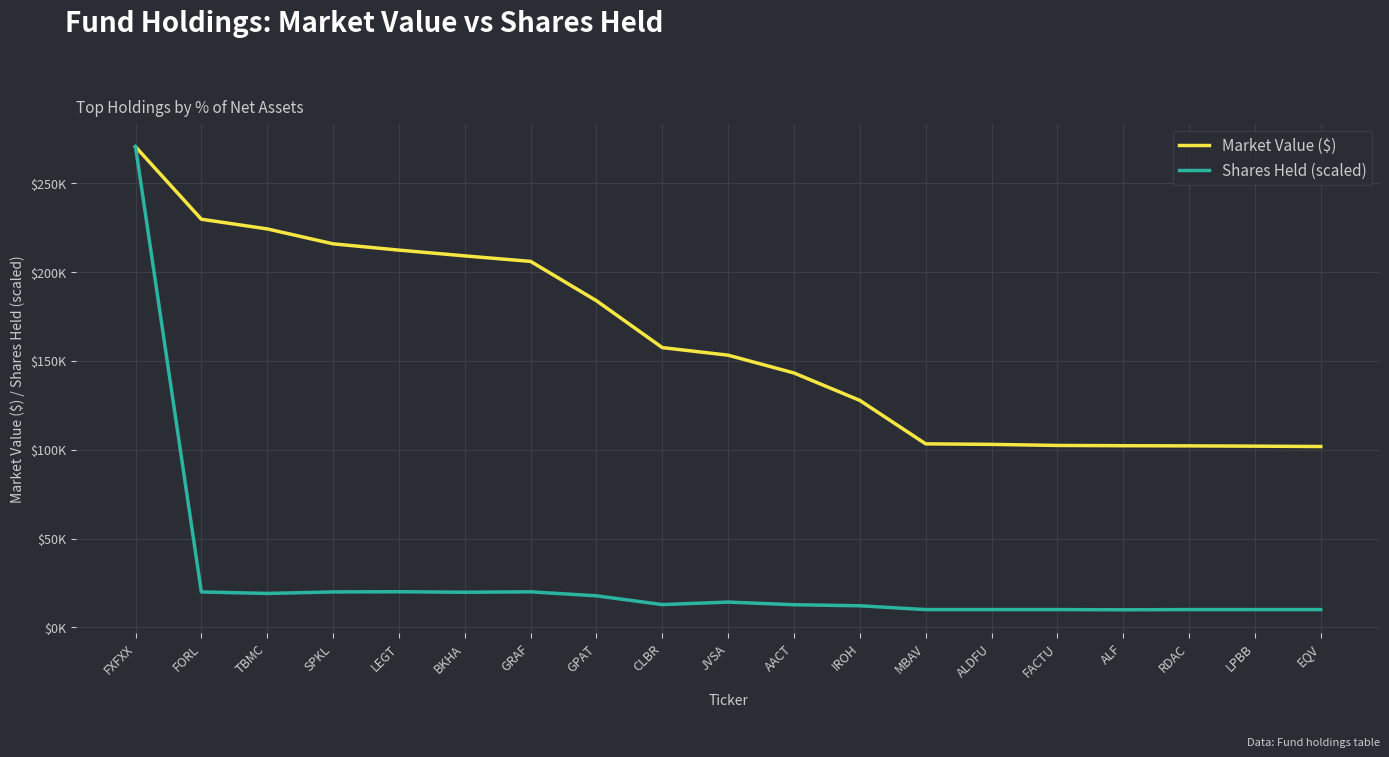

True or false: Shares Held (scaled) and Market Value ($) intersect in this chart.

False